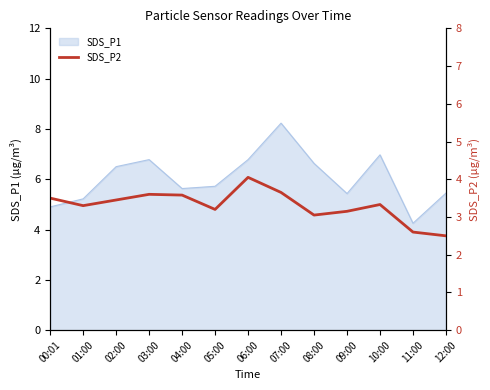

The chart shows a value of 2.6 at 11:00. True or false?

True